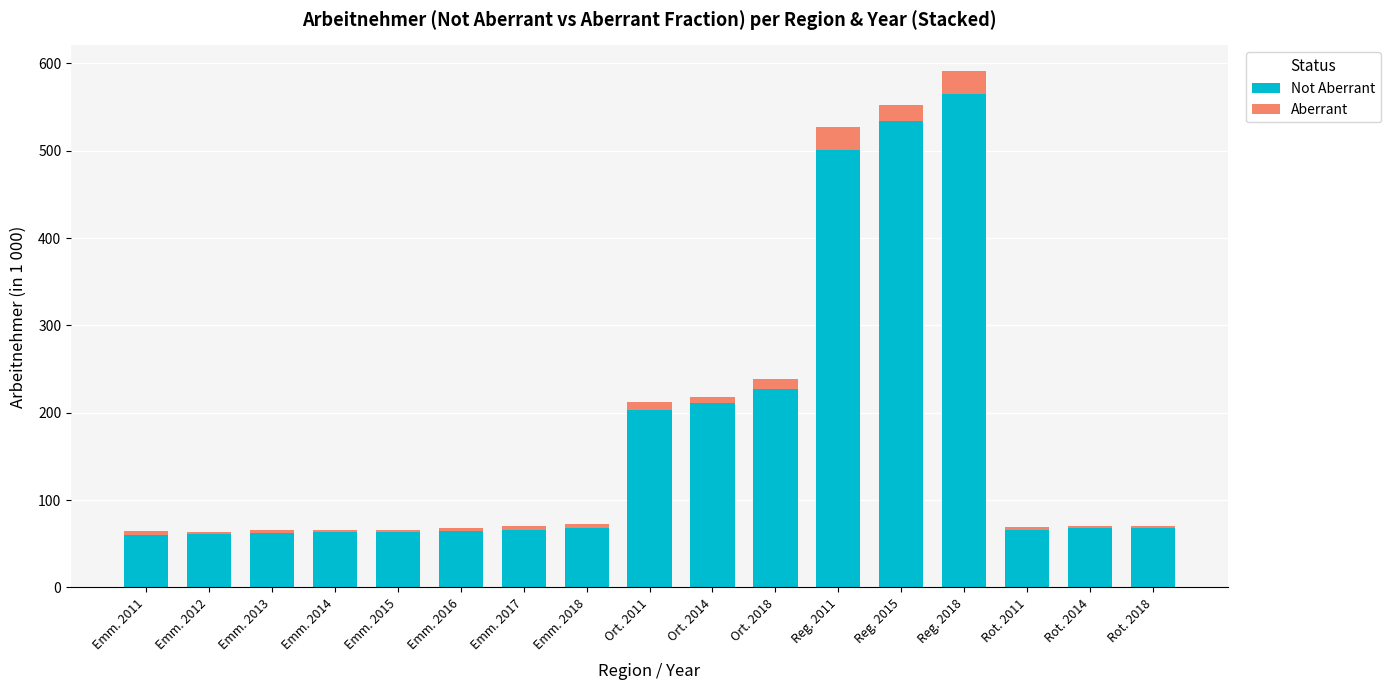

Does the chart contain stacked bars?

Yes